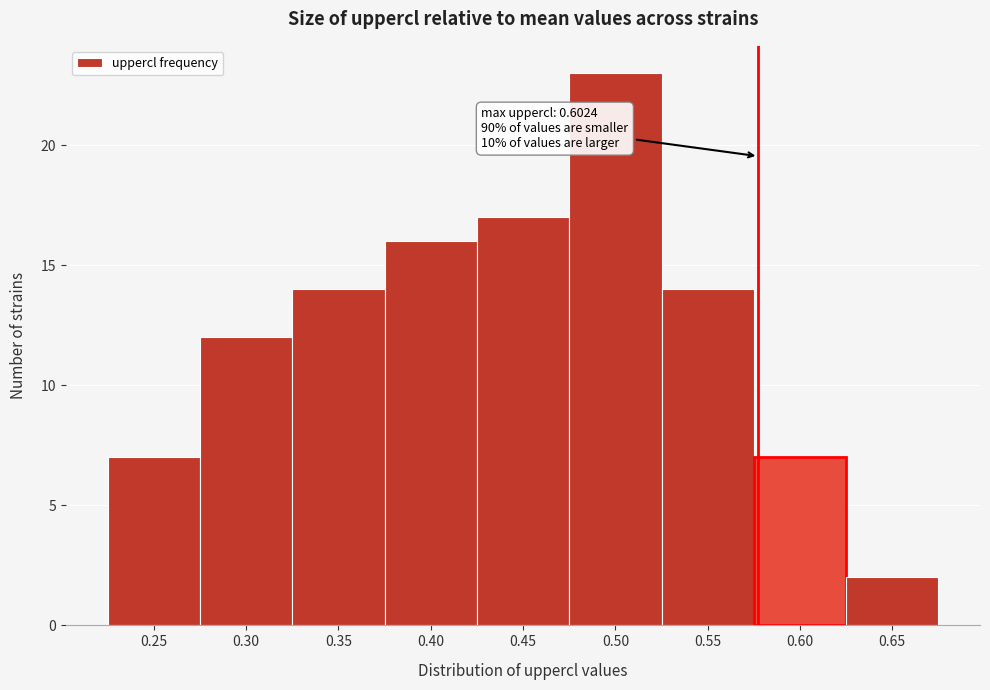

Reading left to right, extract all data points from this chart.

0.25=7	0.30=12	0.35=14	0.40=16	0.45=17	0.50=23	0.55=14	0.60=7	0.65=2